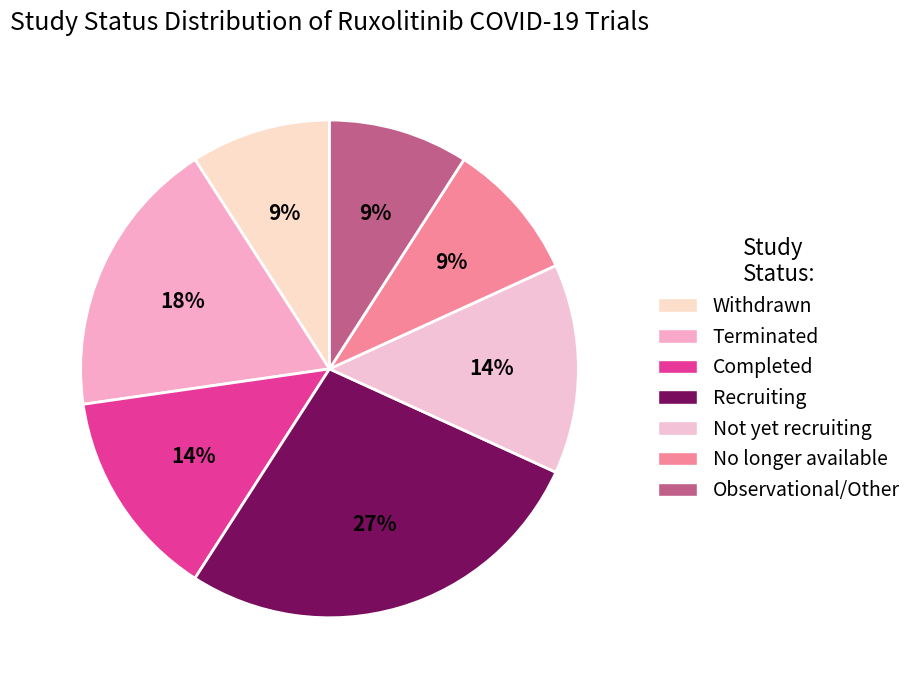

Which category has the smallest portion of the pie?

Withdrawn